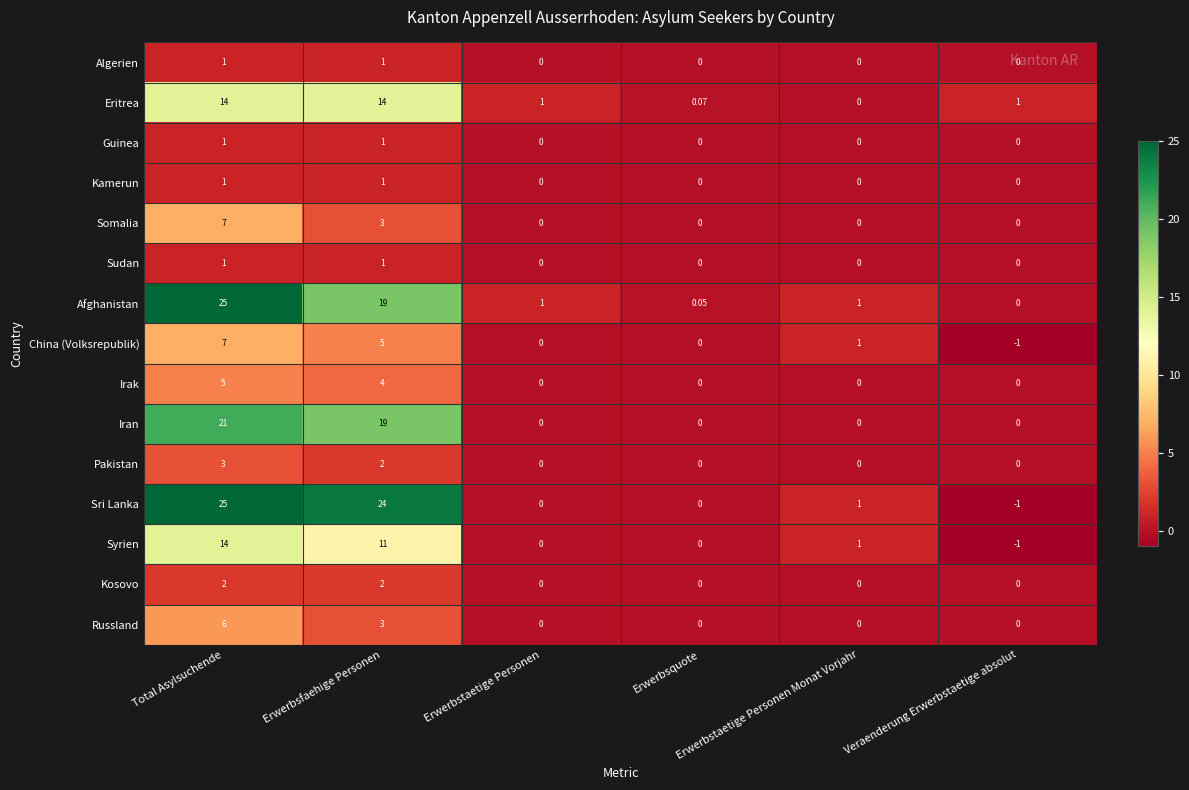

At how many categories does at least one series exceed 18?

2